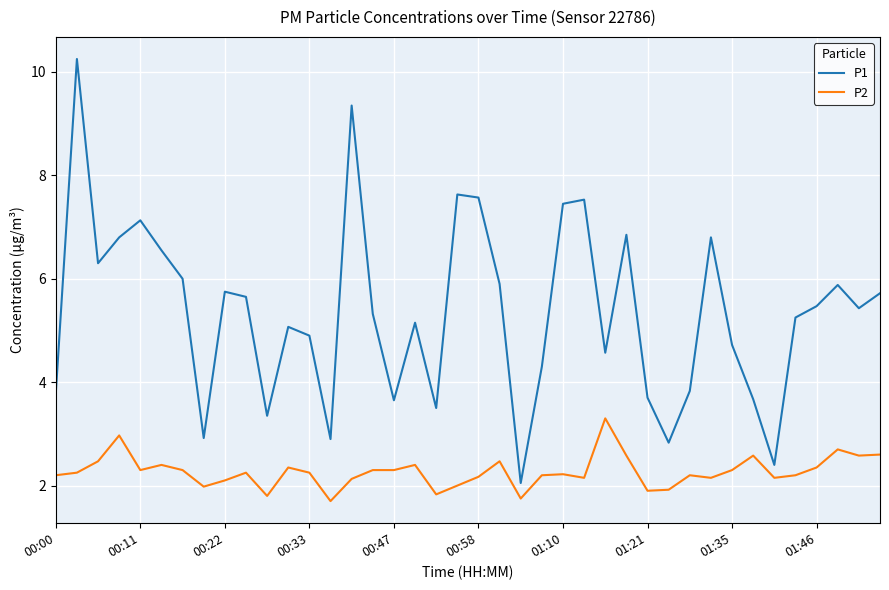

At how many categories does at least one series exceed 7?

7